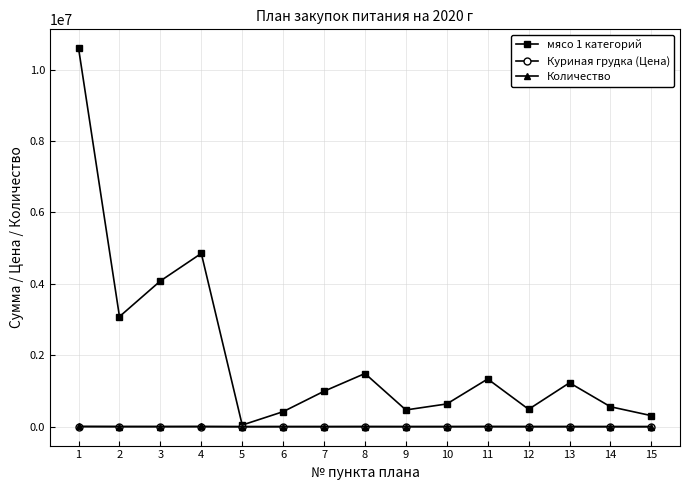

Which series has the largest total across all categories?

мясо 1 категорий